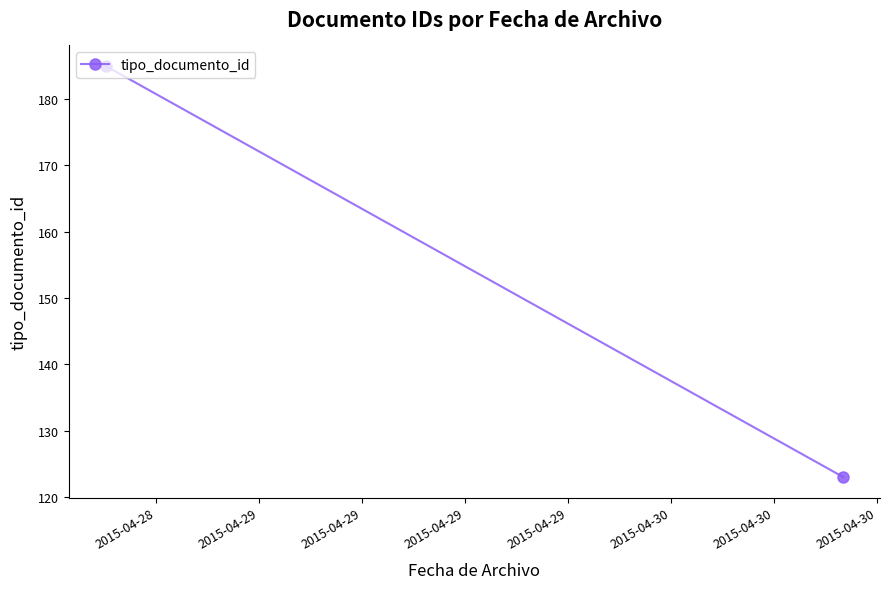

The chart shows a value of 99 at 2015-04-28. True or false?

False